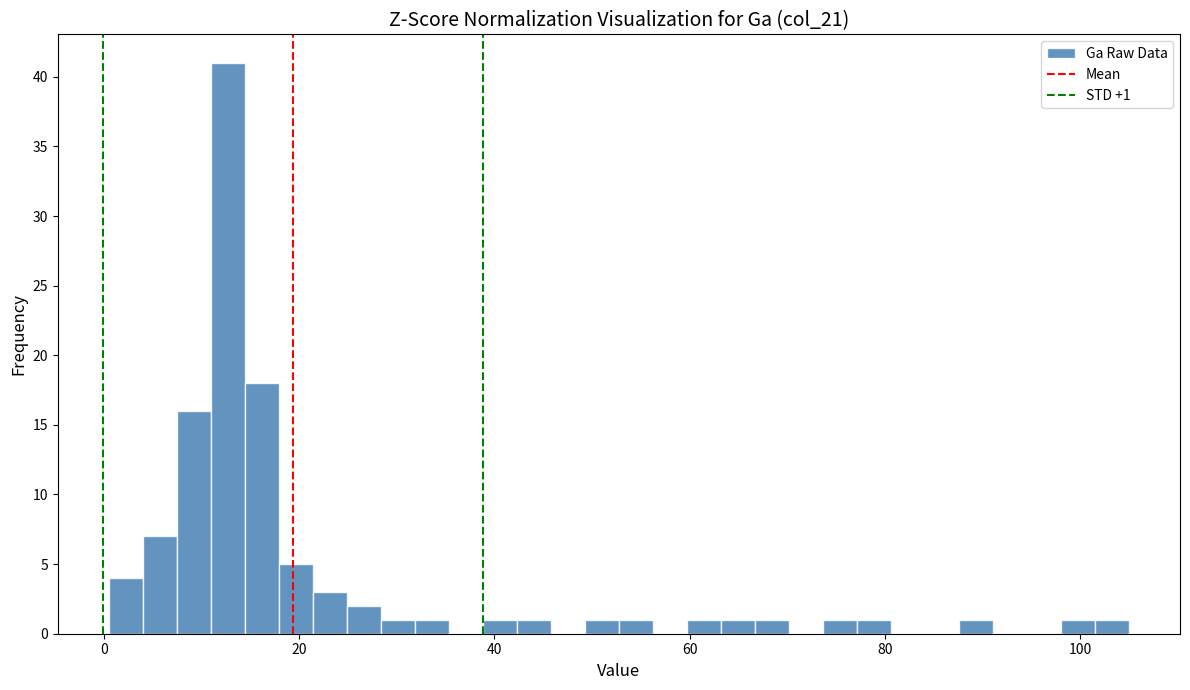

Around what value on the x-axis is the tallest bar? Give the approximate position of its centre, as read against the axis.

12